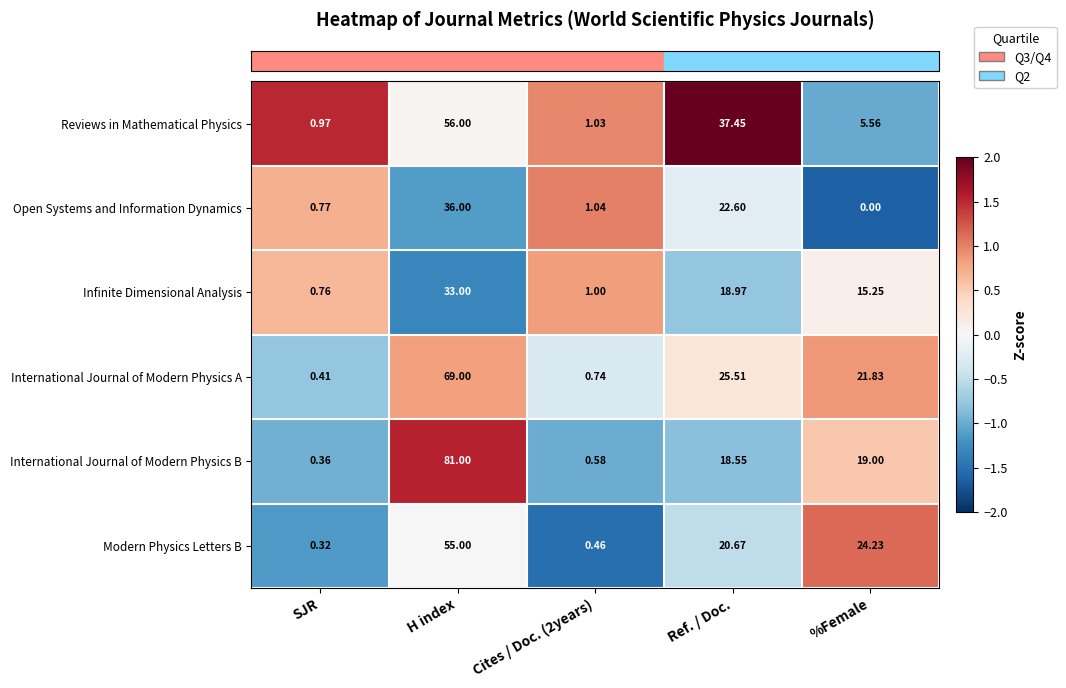

Which label corresponds to the largest value in the chart?

H index